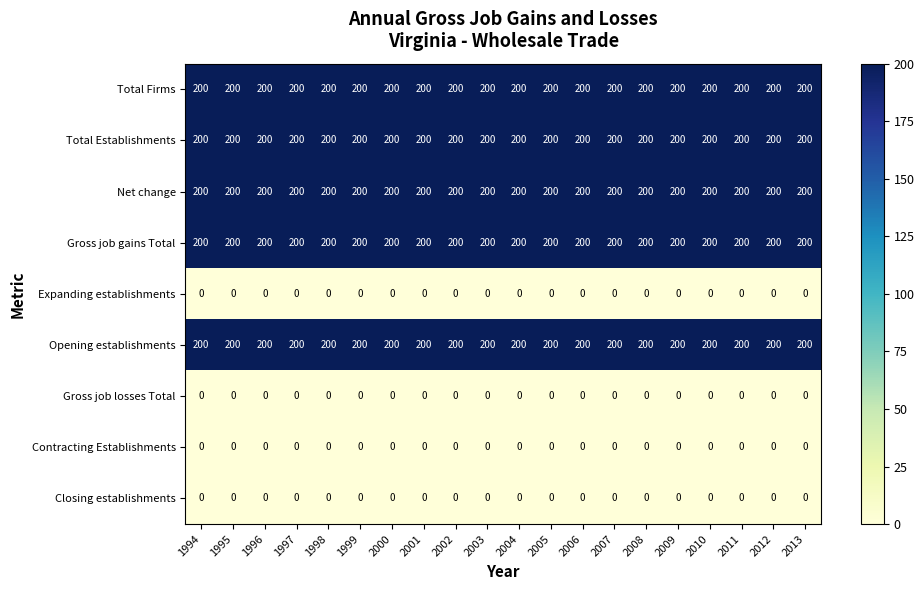

What is the highest value of the Net change series?

200